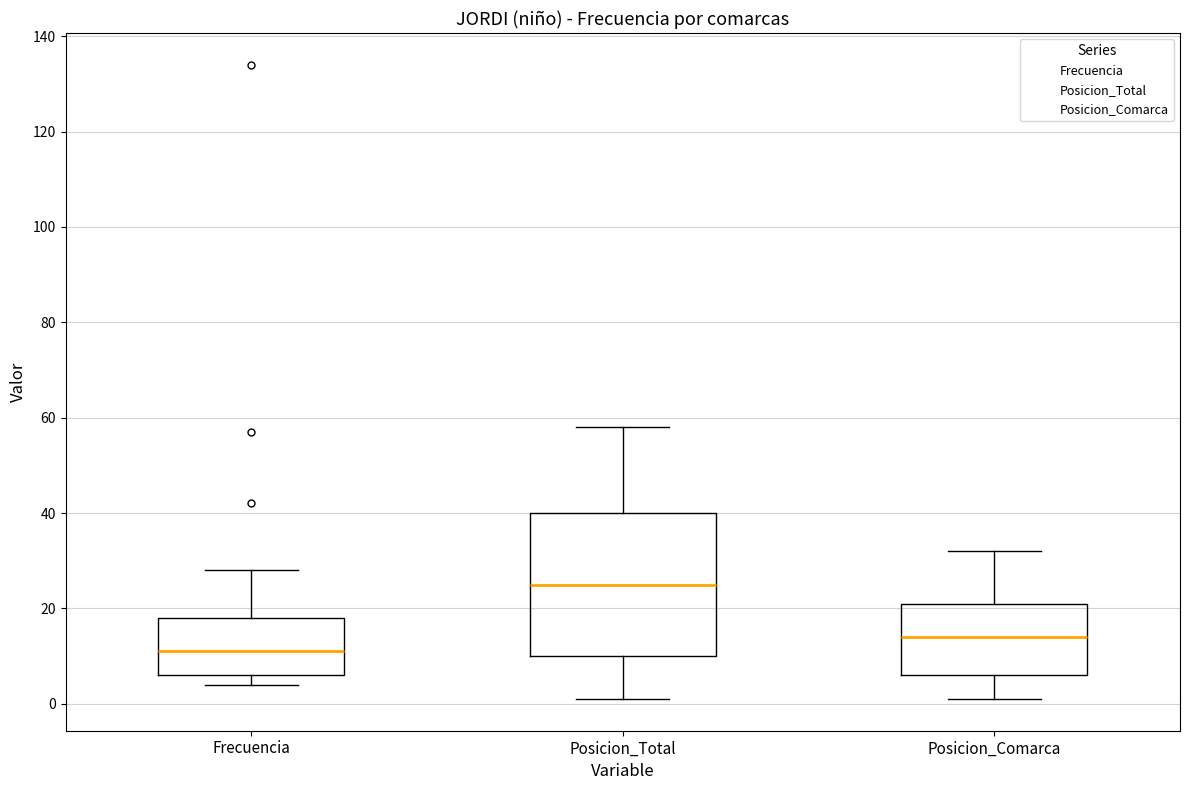

Reading left to right, read every box against the y-axis: the position of its median line, the range the box covers, and the ends of its whiskers. The values are not printed on the chart, so give them approximately, as read against the axis.

Frecuencia: median 12, box 6 to 18, whiskers 4 to 28
Posicion_Total: median 26, box 10 to 40, whiskers 2 to 58
Posicion_Comarca: median 14, box 6 to 22, whiskers 2 to 32